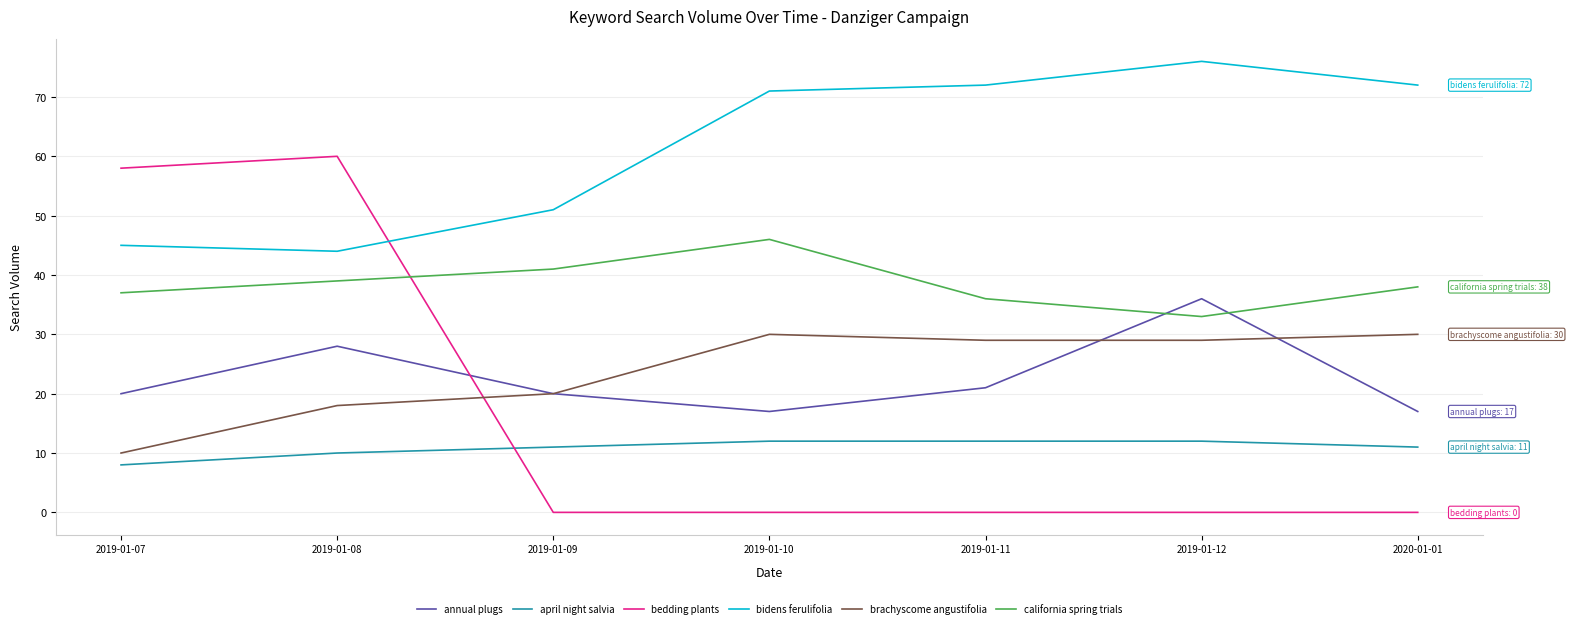

Is it true that april night salvia equals 12 at 2019-01-12?

True